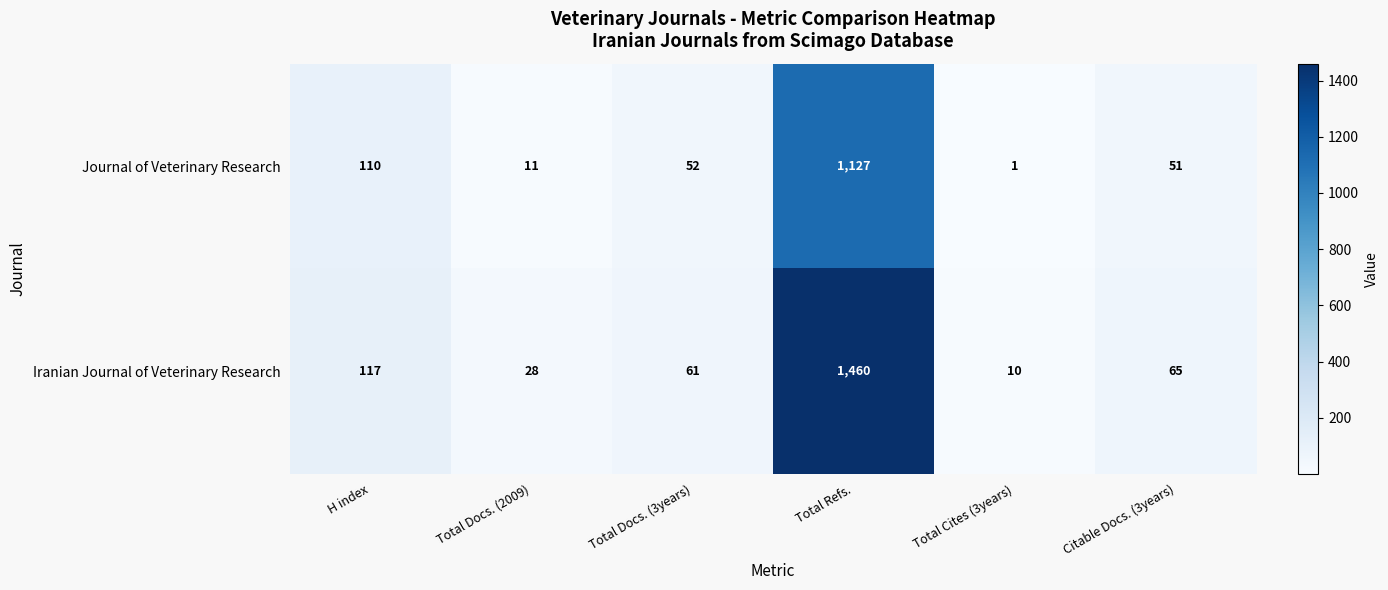

What is the approximate value of Journal of Veterinary Research at Total Docs. (3years), to the nearest 10?

50